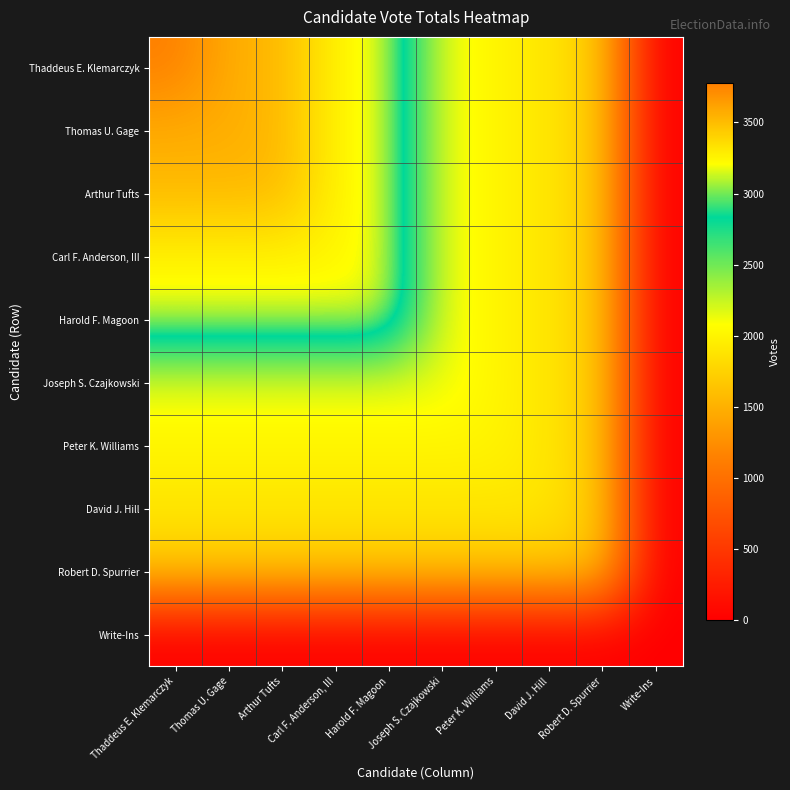

Reading left to right, extract all data points from this chart.

Thaddeus E. Klemarczyk: Thaddeus E. Klemarczyk=3777	Thomas U. Gage=3572	Arthur Tufts=3514	Carl F. Anderson, III=3251	Harold F. Magoon=3167	Joseph S. Czajkowski=2136	Peter K. Williams=2010	David J. Hill=1896	Robert D. Spurrier=1654	Write-Ins=0
Thomas U. Gage: Thaddeus E. Klemarczyk=3572	Thomas U. Gage=3572	Arthur Tufts=3514	Carl F. Anderson, III=3251	Harold F. Magoon=3167	Joseph S. Czajkowski=2136	Peter K. Williams=2010	David J. Hill=1896	Robert D. Spurrier=1654	Write-Ins=0
Arthur Tufts: Thaddeus E. Klemarczyk=3514	Thomas U. Gage=3514	Arthur Tufts=3514	Carl F. Anderson, III=3251	Harold F. Magoon=3167	Joseph S. Czajkowski=2136	Peter K. Williams=2010	David J. Hill=1896	Robert D. Spurrier=1654	Write-Ins=0
Carl F. Anderson, III: Thaddeus E. Klemarczyk=3251	Thomas U. Gage=3251	Arthur Tufts=3251	Carl F. Anderson, III=3251	Harold F. Magoon=3167	Joseph S. Czajkowski=2136	Peter K. Williams=2010	David J. Hill=1896	Robert D. Spurrier=1654	Write-Ins=0
Harold F. Magoon: Thaddeus E. Klemarczyk=3167	Thomas U. Gage=3167	Arthur Tufts=3167	Carl F. Anderson, III=3167	Harold F. Magoon=3167	Joseph S. Czajkowski=2136	Peter K. Williams=2010	David J. Hill=1896	Robert D. Spurrier=1654	Write-Ins=0
Joseph S. Czajkowski: Thaddeus E. Klemarczyk=2136	Thomas U. Gage=2136	Arthur Tufts=2136	Carl F. Anderson, III=2136	Harold F. Magoon=2136	Joseph S. Czajkowski=2136	Peter K. Williams=2010	David J. Hill=1896	Robert D. Spurrier=1654	Write-Ins=0
Peter K. Williams: Thaddeus E. Klemarczyk=2010	Thomas U. Gage=2010	Arthur Tufts=2010	Carl F. Anderson, III=2010	Harold F. Magoon=2010	Joseph S. Czajkowski=2010	Peter K. Williams=2010	David J. Hill=1896	Robert D. Spurrier=1654	Write-Ins=0
David J. Hill: Thaddeus E. Klemarczyk=1896	Thomas U. Gage=1896	Arthur Tufts=1896	Carl F. Anderson, III=1896	Harold F. Magoon=1896	Joseph S. Czajkowski=1896	Peter K. Williams=1896	David J. Hill=1896	Robert D. Spurrier=1654	Write-Ins=0
Robert D. Spurrier: Thaddeus E. Klemarczyk=1654	Thomas U. Gage=1654	Arthur Tufts=1654	Carl F. Anderson, III=1654	Harold F. Magoon=1654	Joseph S. Czajkowski=1654	Peter K. Williams=1654	David J. Hill=1654	Robert D. Spurrier=1654	Write-Ins=0
Write-Ins: Thaddeus E. Klemarczyk=0	Thomas U. Gage=0	Arthur Tufts=0	Carl F. Anderson, III=0	Harold F. Magoon=0	Joseph S. Czajkowski=0	Peter K. Williams=0	David J. Hill=0	Robert D. Spurrier=0	Write-Ins=0